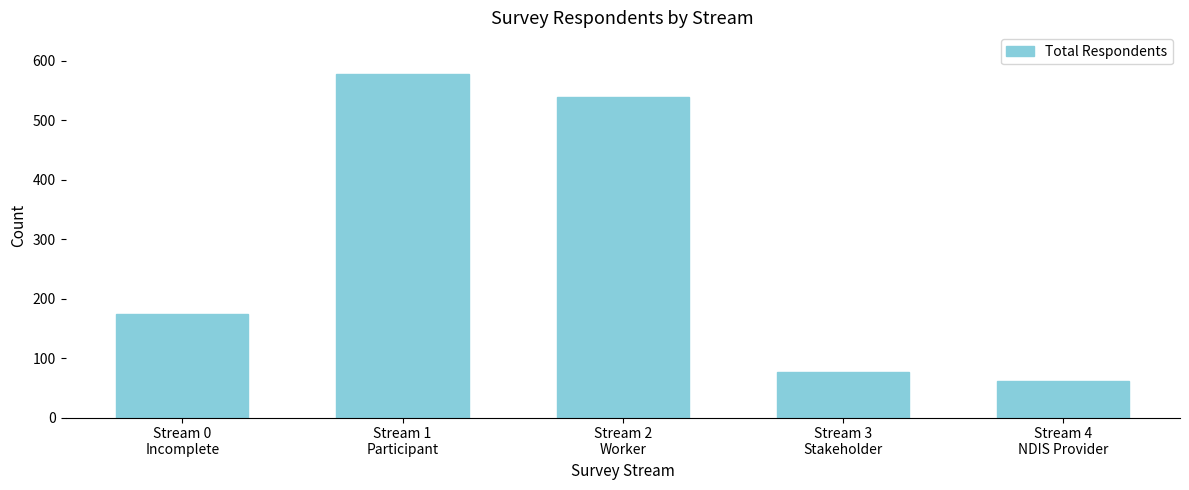

Reading left to right, list all the values displayed in this chart.

174	578	539	76	62